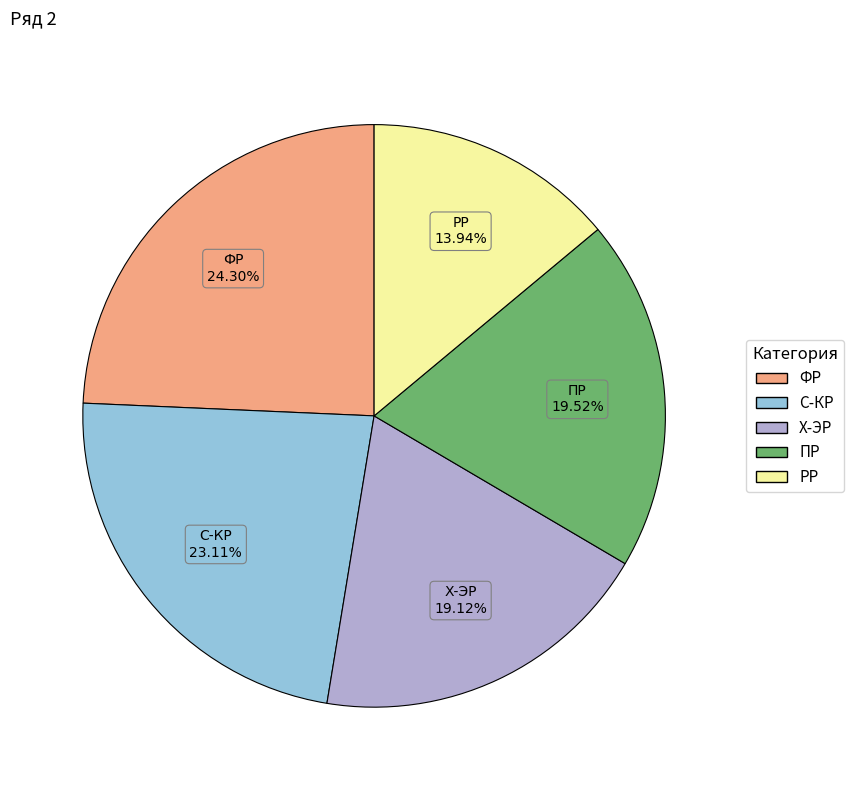

To the nearest percent, what percentage of the pie is РР?

14%